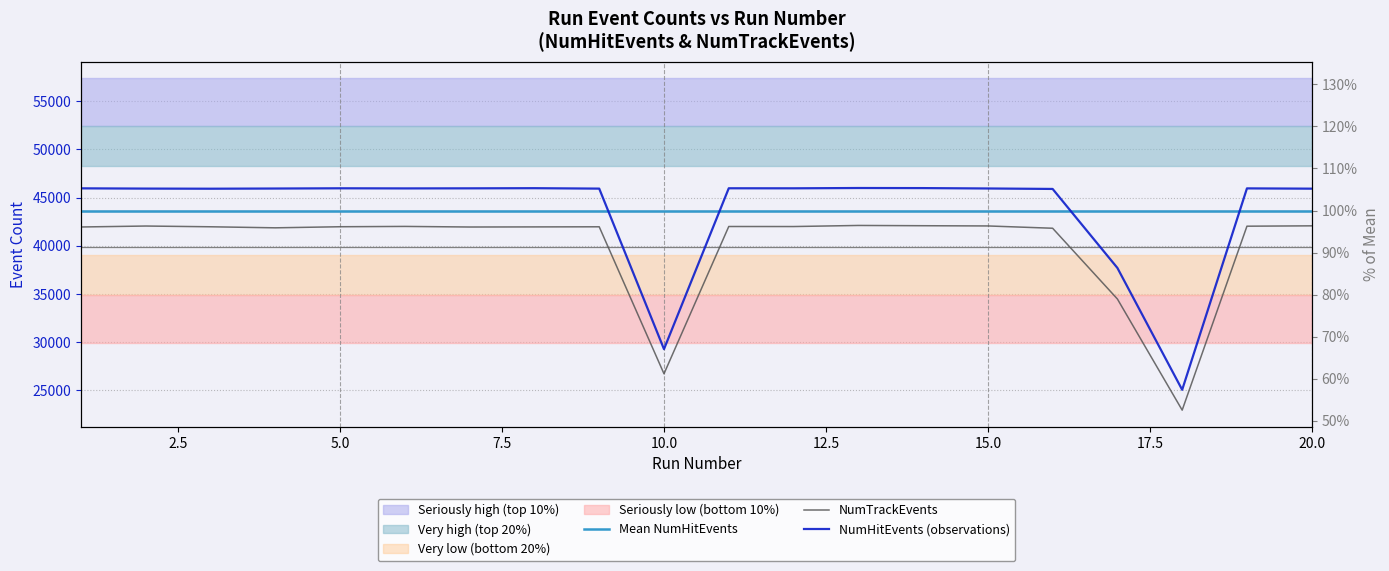

The Mean NumHitEvents series shows 43652.7 at 20.0. True or false?

True